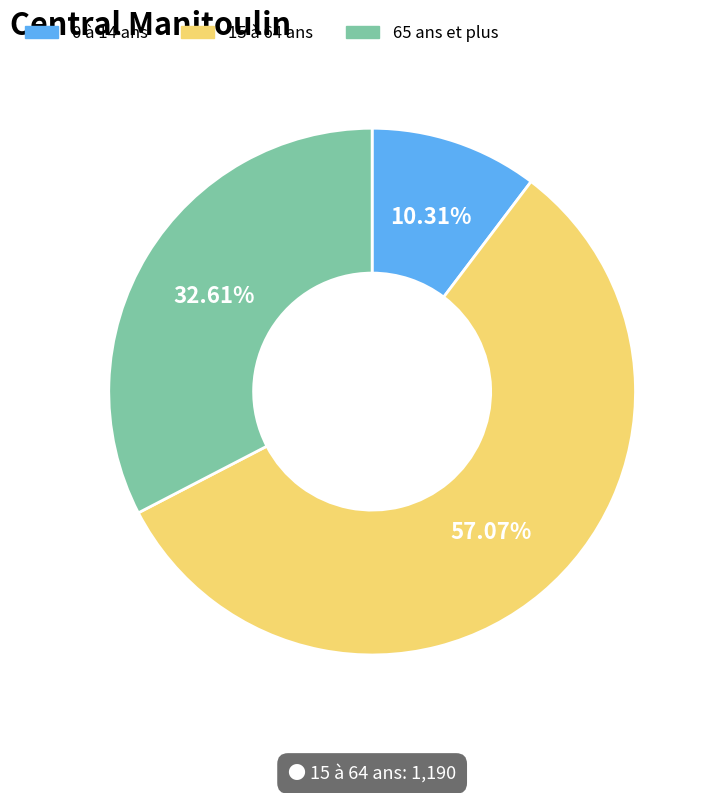

What is the majority slice?

15 à 64 ans